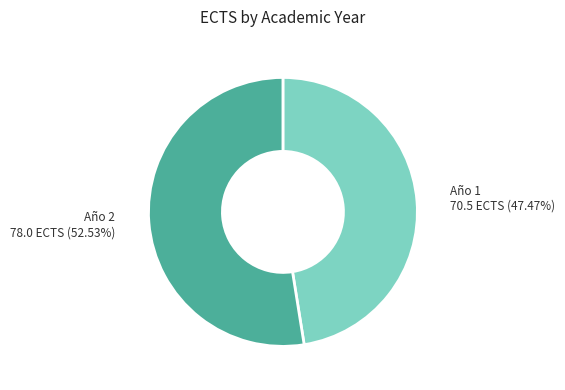

Does any single category account for the majority?

Yes